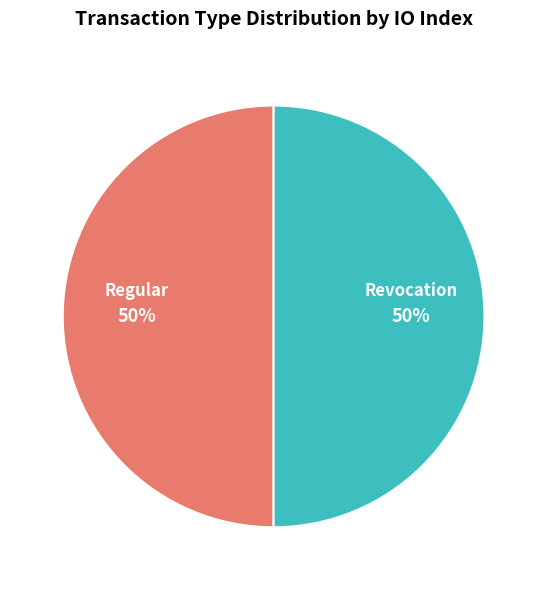

To the nearest percent, what is the average slice percentage?

50%